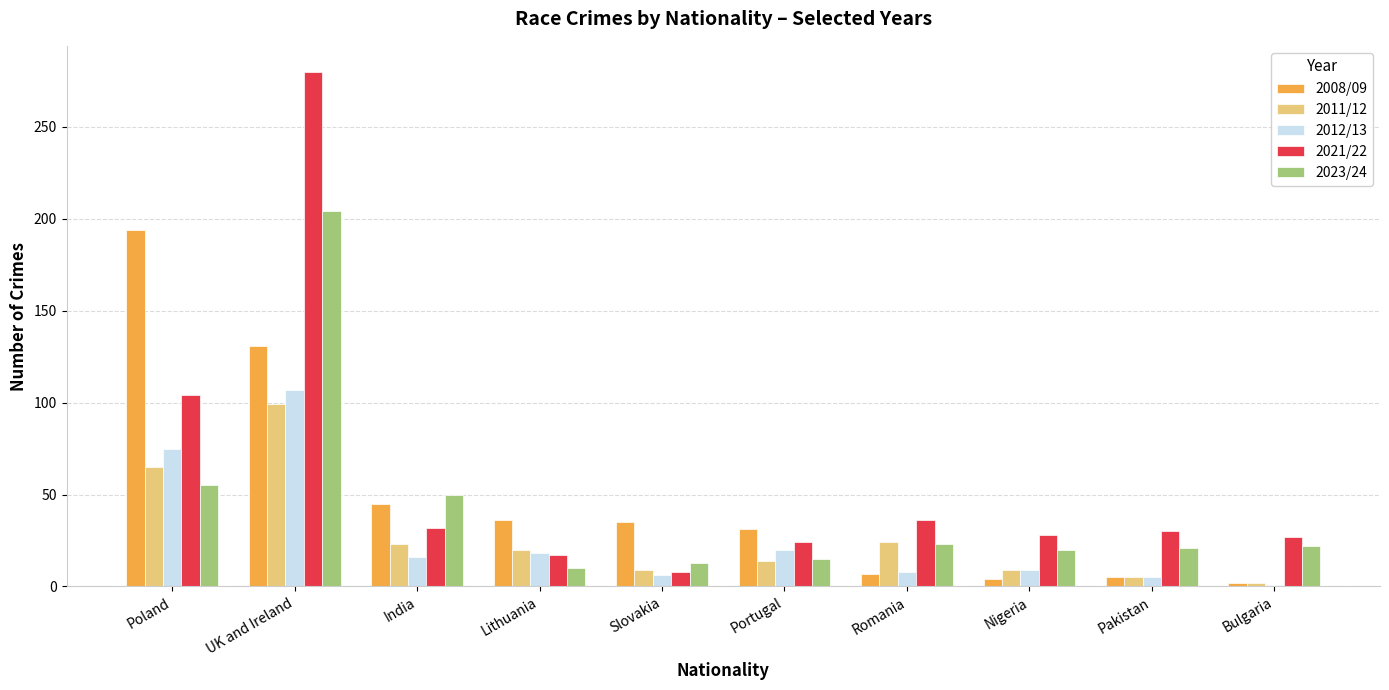

What is the minimum value shown in the chart?

1